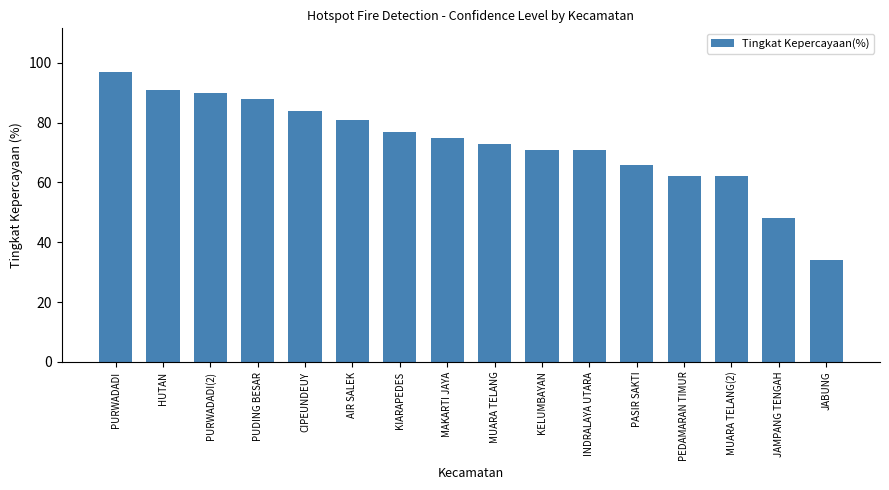

The value at PURWADADI is 160. True or false?

False